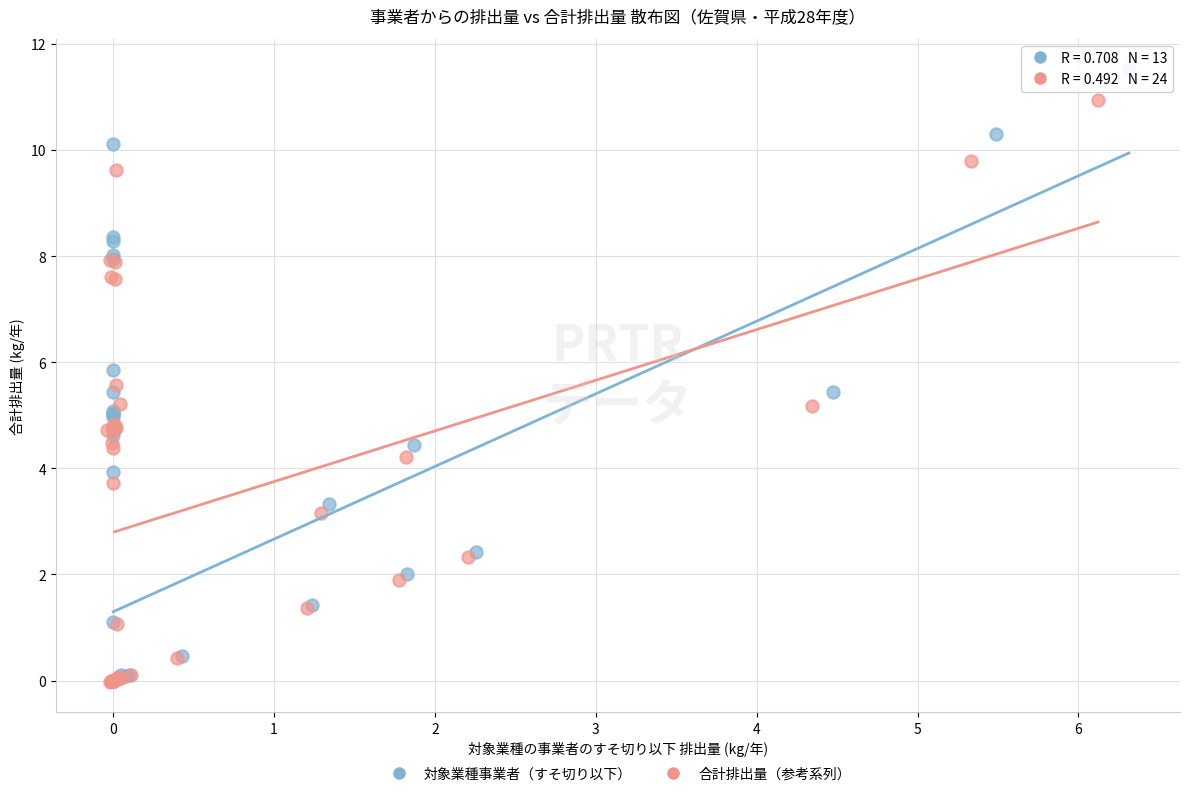

Which series has the largest Y range (max minus min)?

対象業種事業者（すそ切り以下）